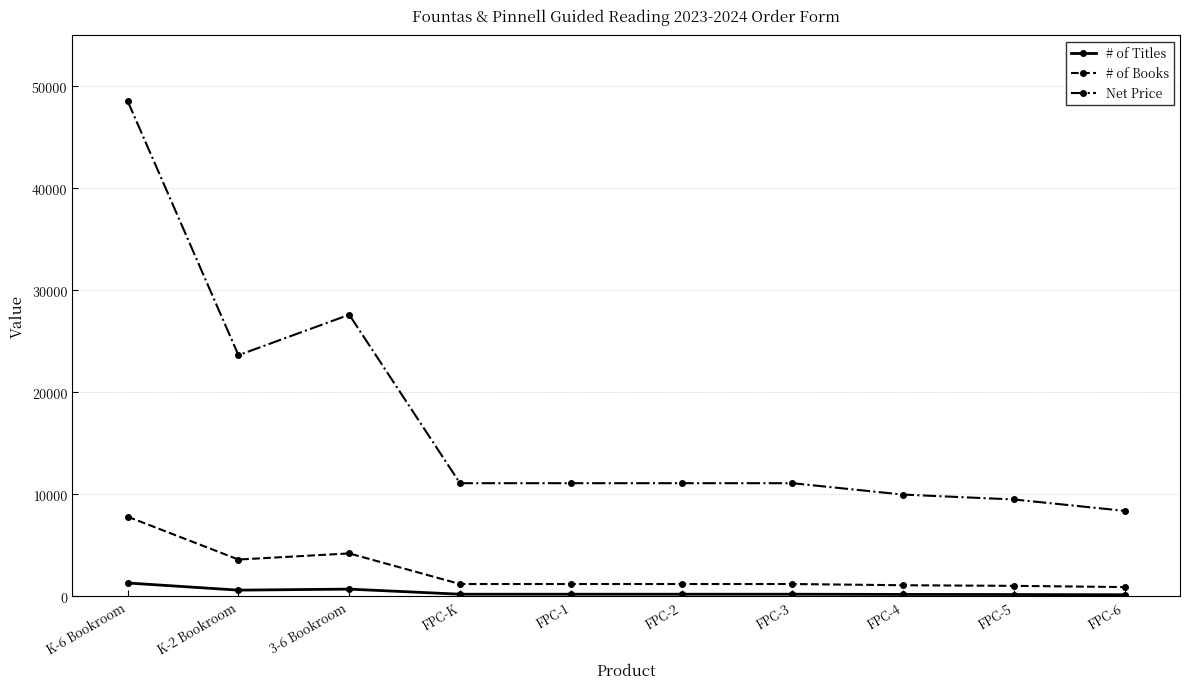

At which category is the sum across all series the highest?

K-6 Bookroom